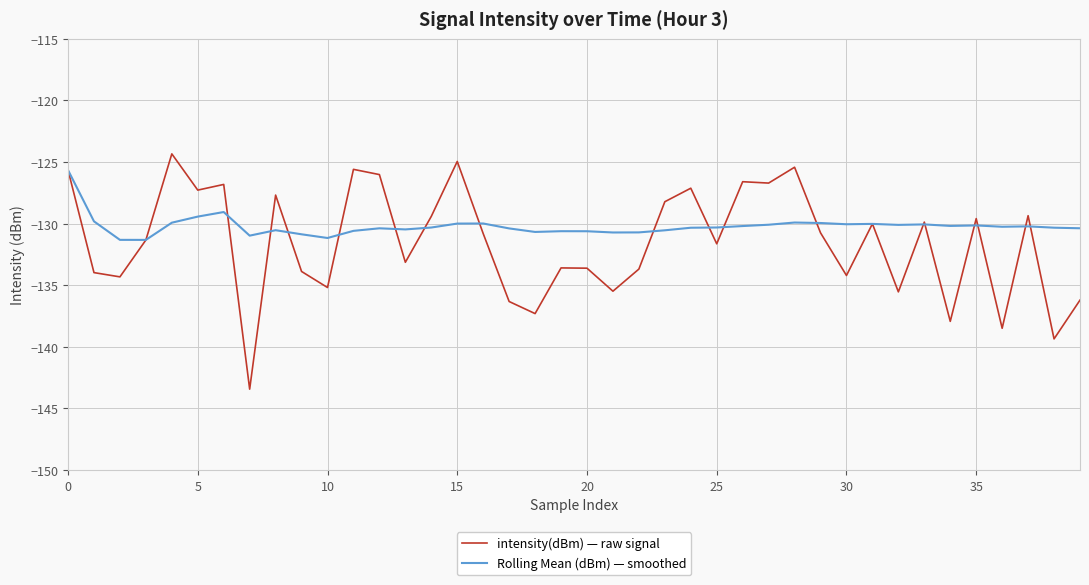

What is the minimum value for Rolling Mean (dBm) — smoothed?

-131.3